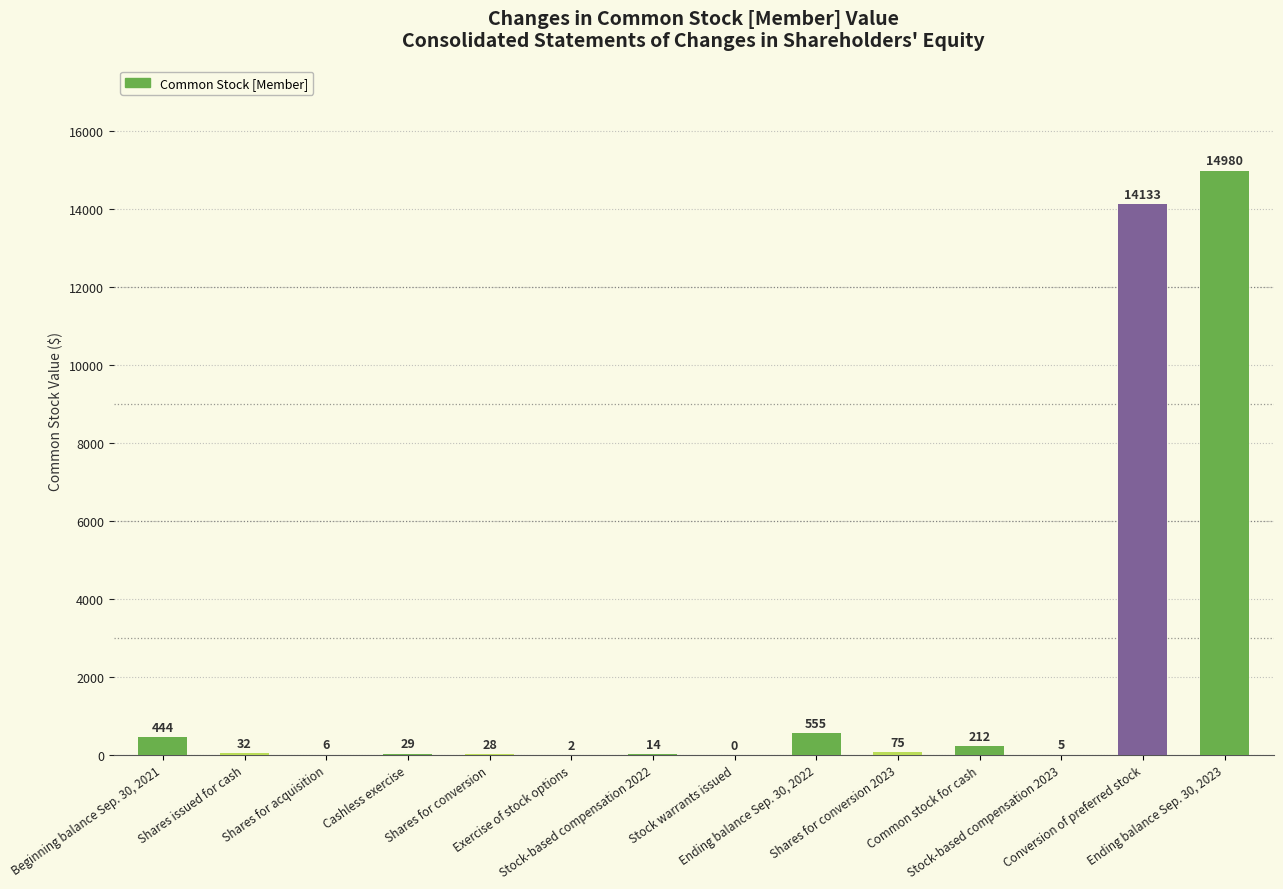

What is the sum of all values?

30515